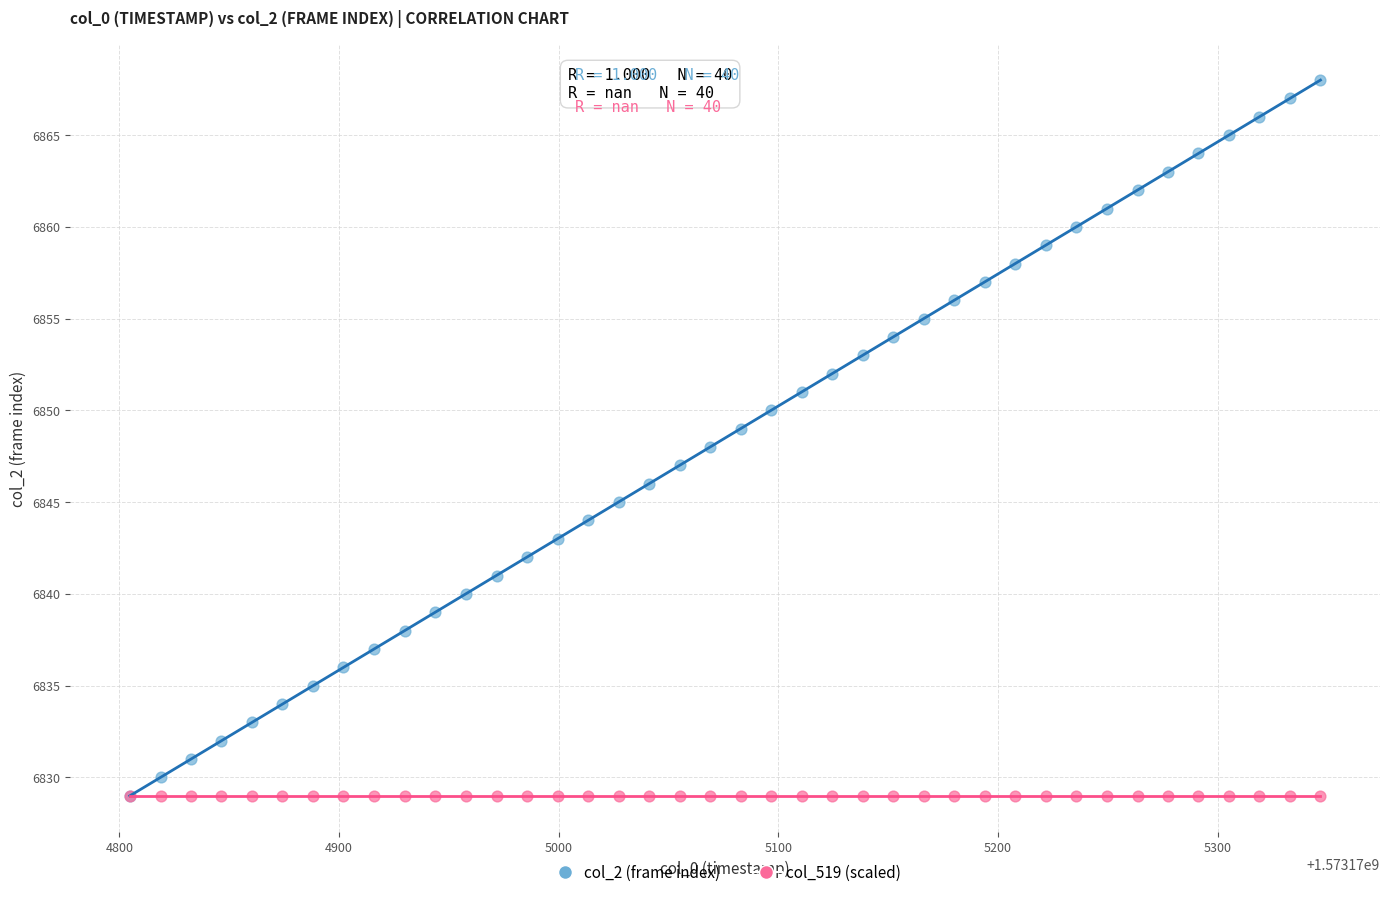

What are all the series names shown in the legend?

col_2 (frame index), col_519 (scaled)